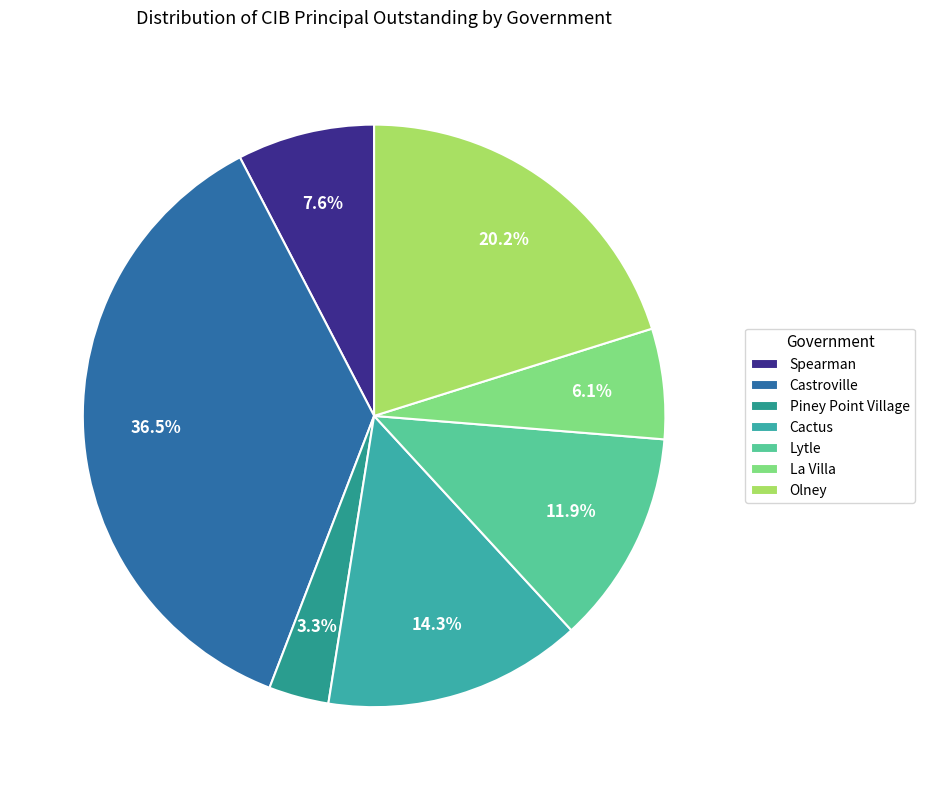

Combined, what portion of the pie is Olney and Castroville?

56.7%